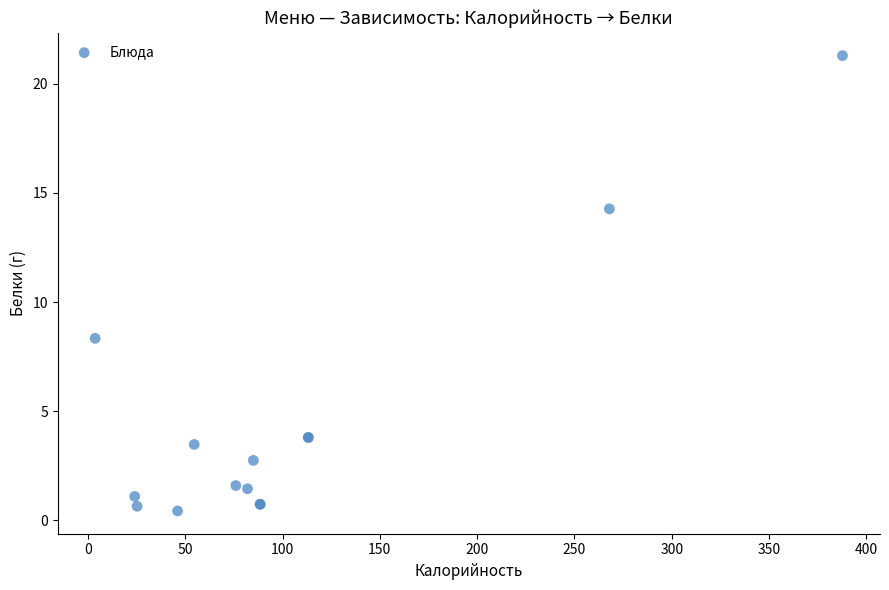

What Y value in the scatter plot is closest to 10?

8.3